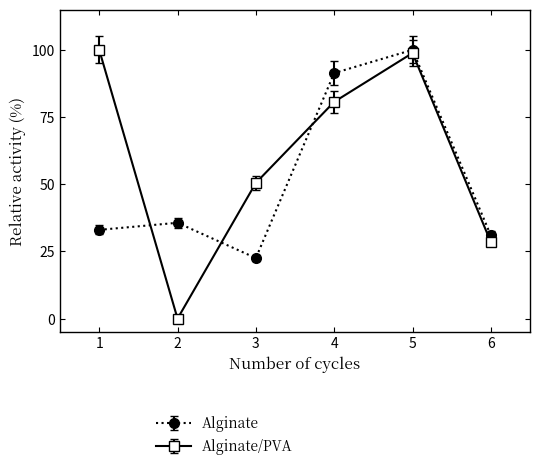

List the series in order of their overall mean, lowest first.

Alginate, Alginate/PVA